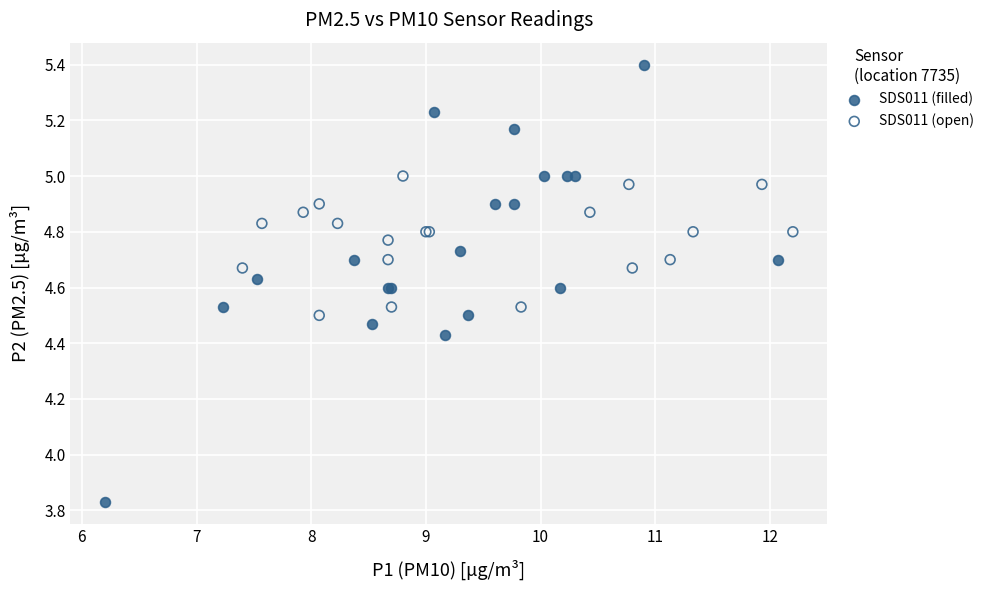

Which series contains the lowest Y value?

SDS011 (filled)